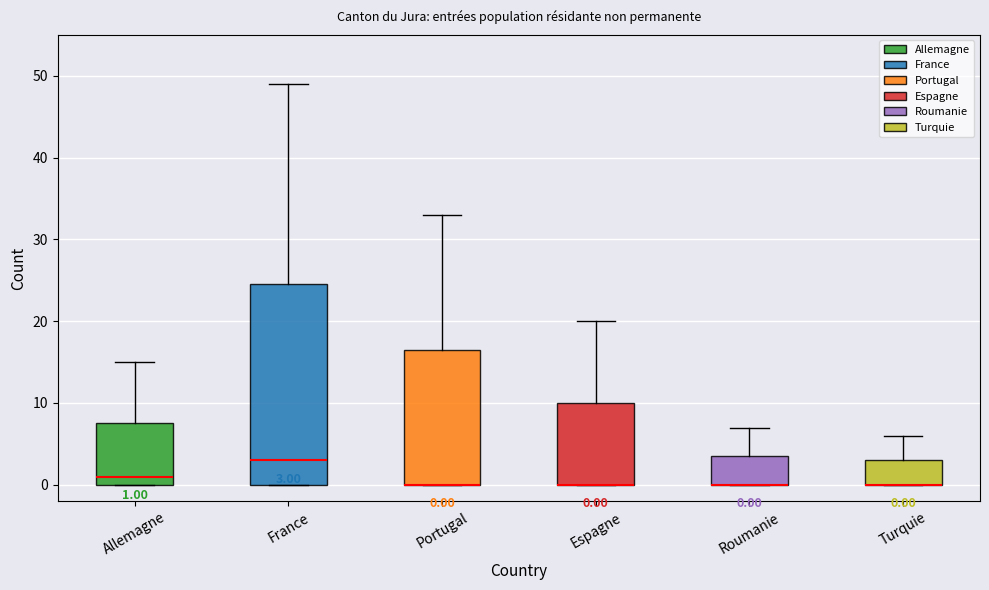

Comparing the boxes themselves (not the whiskers), which one is the tallest?

France